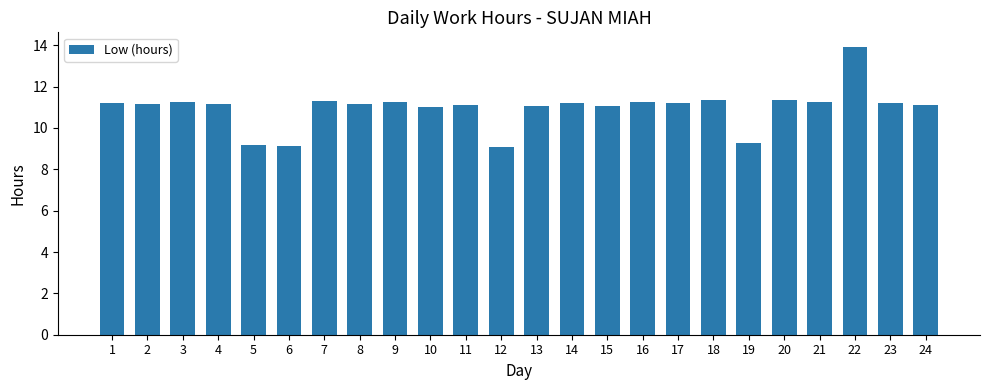

How many distinct data groups are displayed?

1